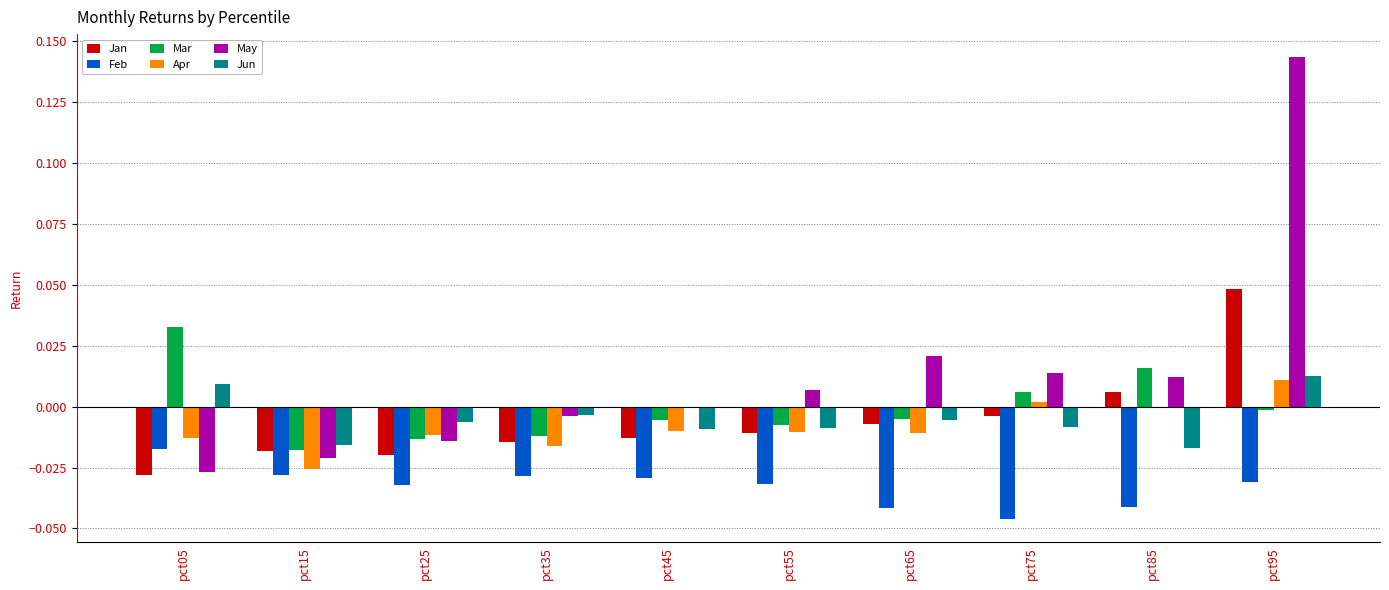

At which label does Jun first exceed 0?

pct05